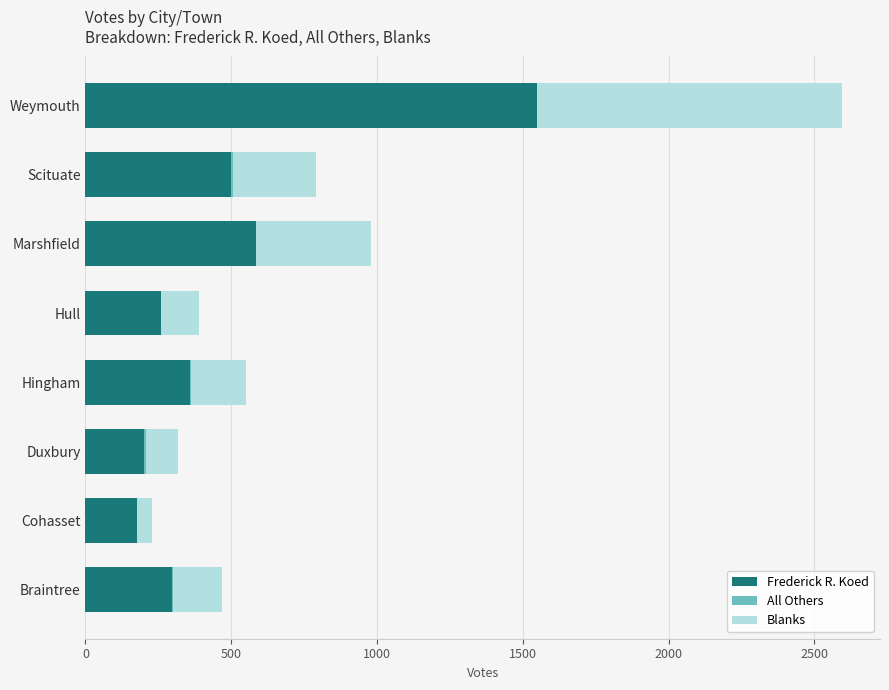

At which label is Frederick R. Koed closest to 864?

Marshfield